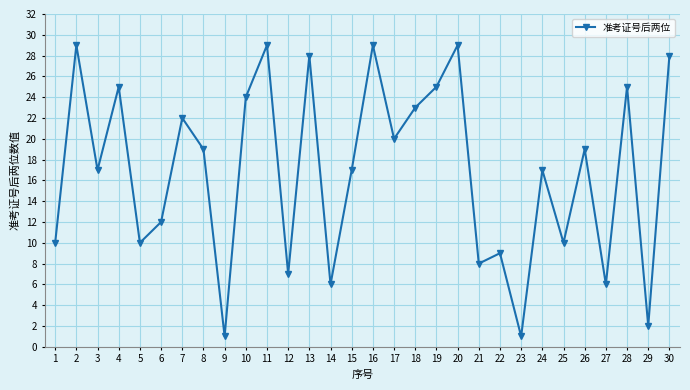

Does the chart have visible grid lines?

Yes